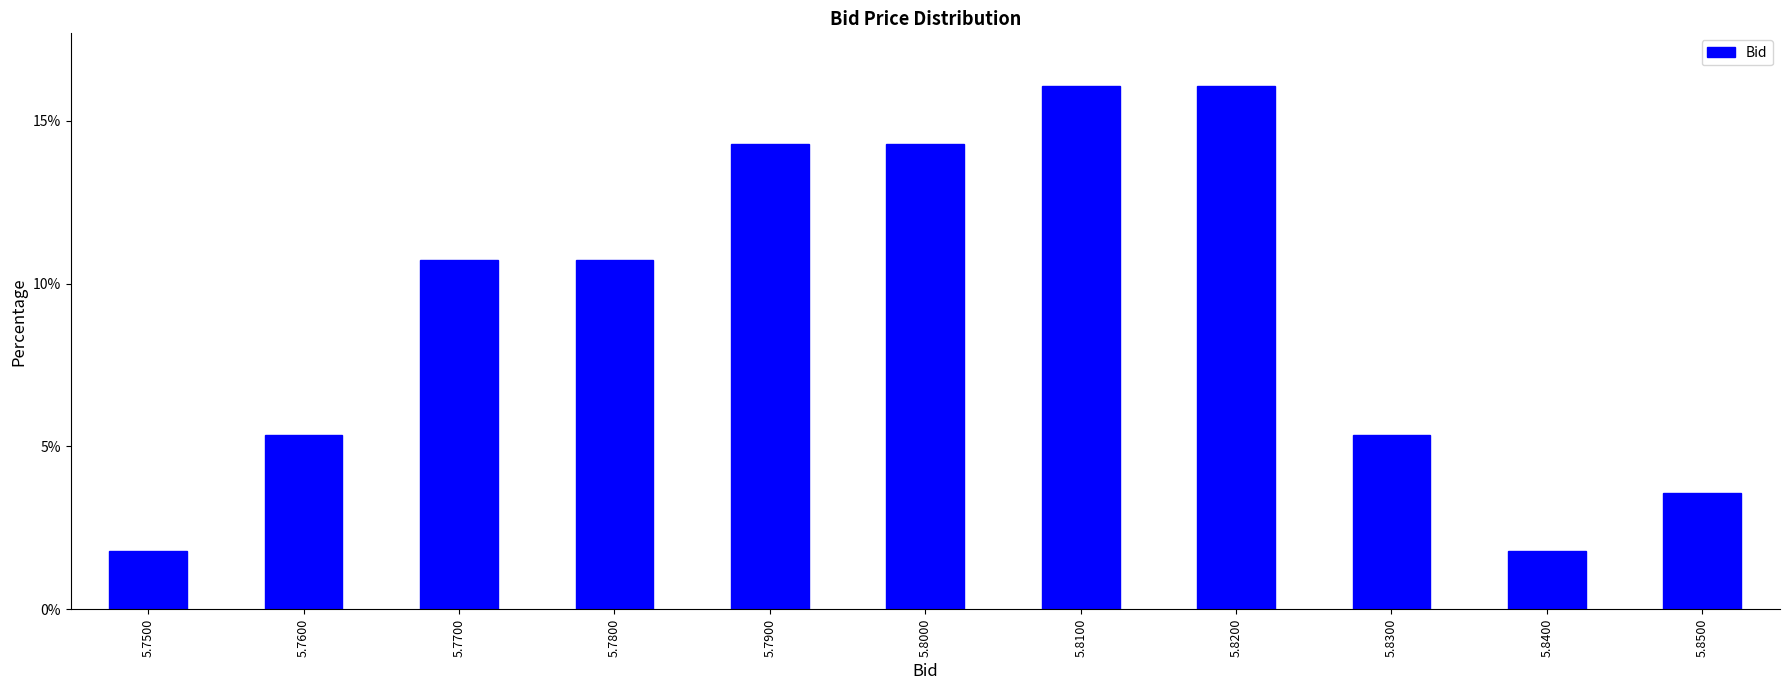

Reading left to right, transcribe all the data shown in this chart.

5.7500=1.8	5.7600=5.4	5.7700=10.7	5.7800=10.7	5.7900=14.3	5.8000=14.3	5.8100=16.1	5.8200=16.1	5.8300=5.4	5.8400=1.8	5.8500=3.6